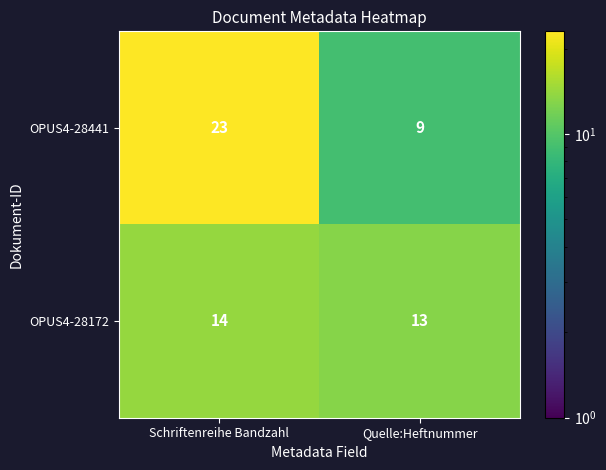

Which series has the largest range (max minus min)?

OPUS4-28441